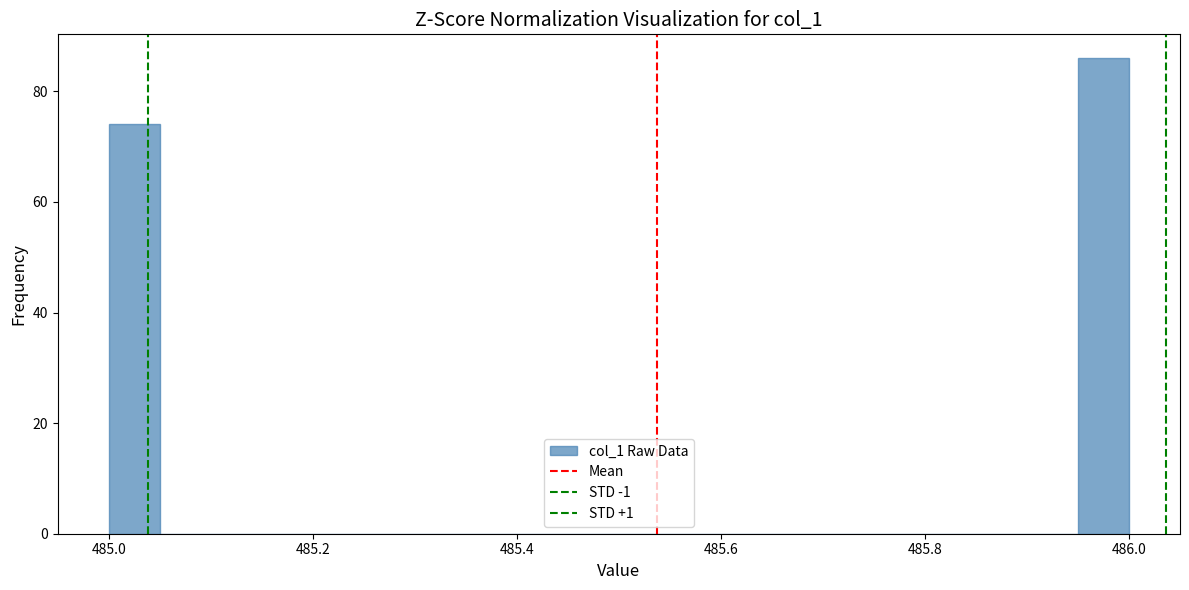

Read against the x-axis, roughly where is the centre of the tallest bar?

485.98